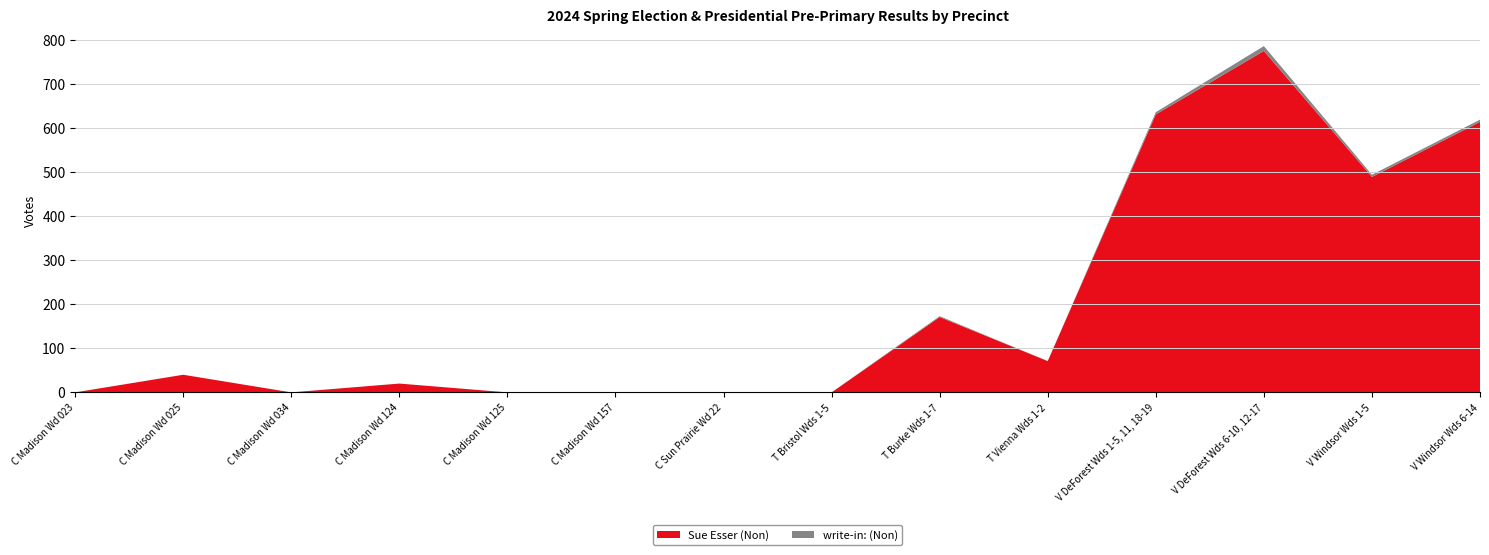

Reading left to right, extract all data points from this chart.

Sue Esser (Non): 0	40	0	20	0	0	0	0	171	71	631	775	489	614
write-in: (Non): 0	0	0	0	0	0	0	0	2	0	5	11	5	5